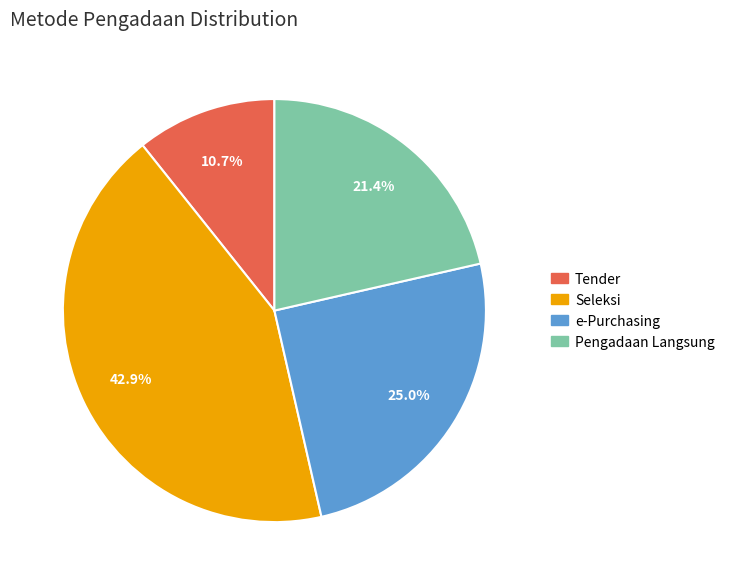

Is there a majority slice in this chart?

No